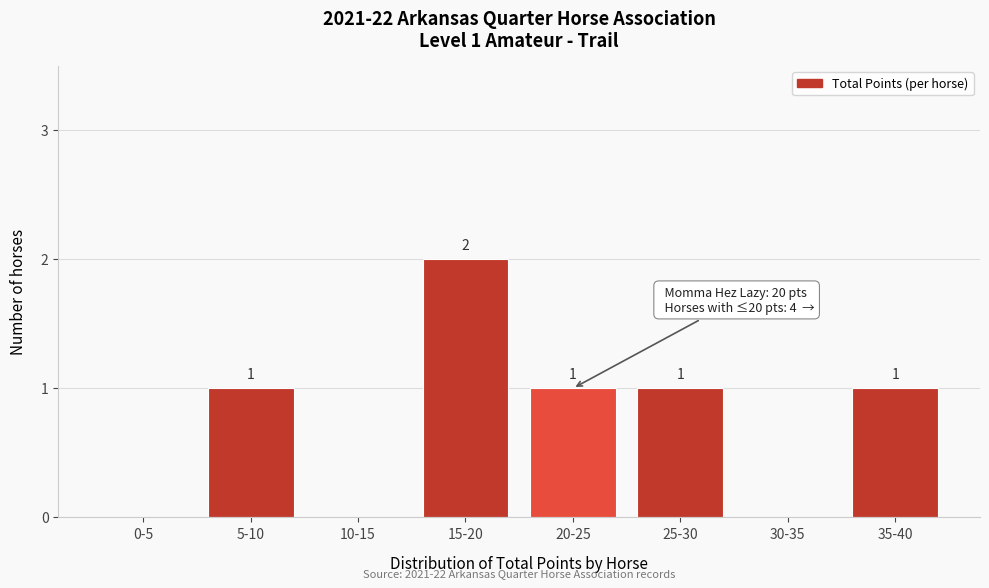

Reading right to left, list all the values displayed in this chart.

35-40=1	30-35=0	25-30=1	20-25=1	15-20=2	10-15=0	5-10=1	0-5=0